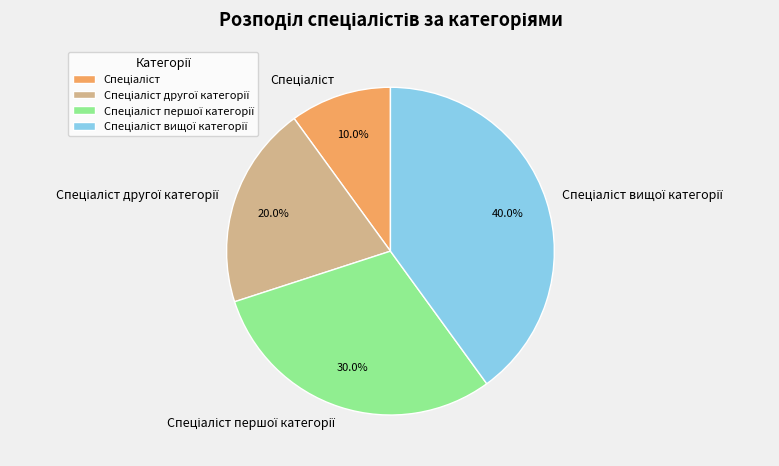

How many segments does this pie chart have?

4